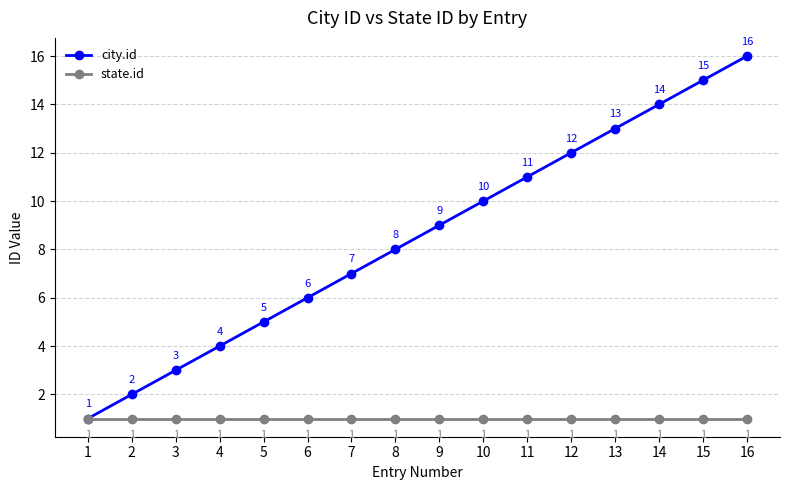

At which label does city.id reach its peak?

16